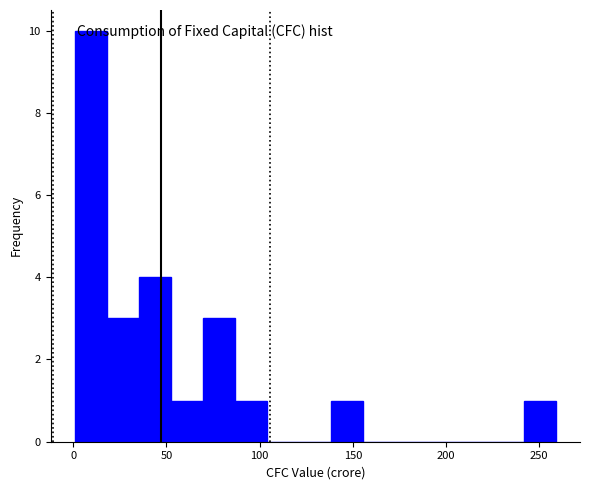

Around what value on the x-axis is the tallest bar? Give the approximate position of its centre, as read against the axis.

10